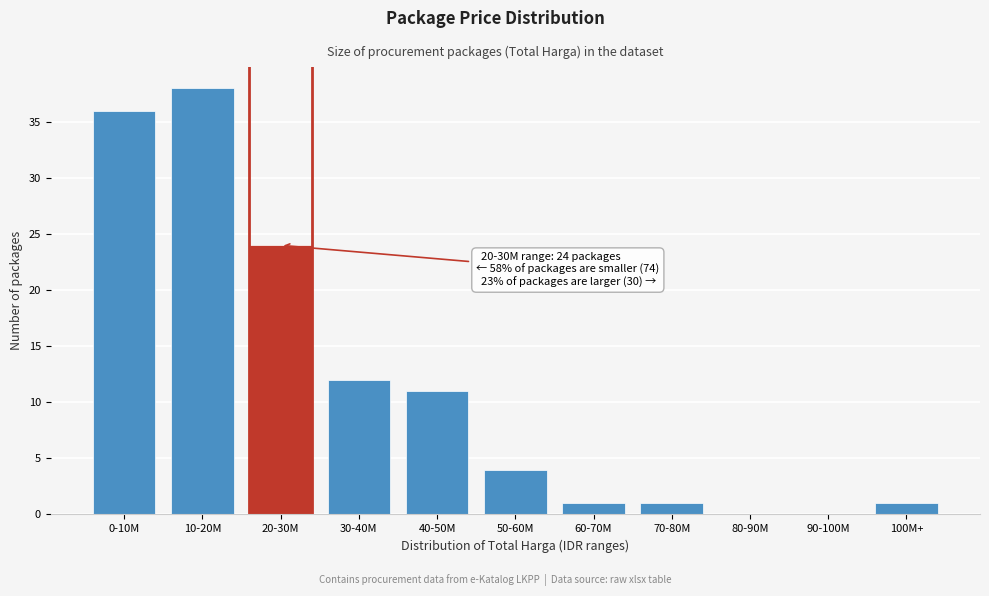

Reading left to right, what are all the values shown in this chart?

0-10M=36	10-20M=38	20-30M=24	30-40M=12	40-50M=11	50-60M=4	60-70M=1	70-80M=1	80-90M=0	90-100M=0	100M+=1